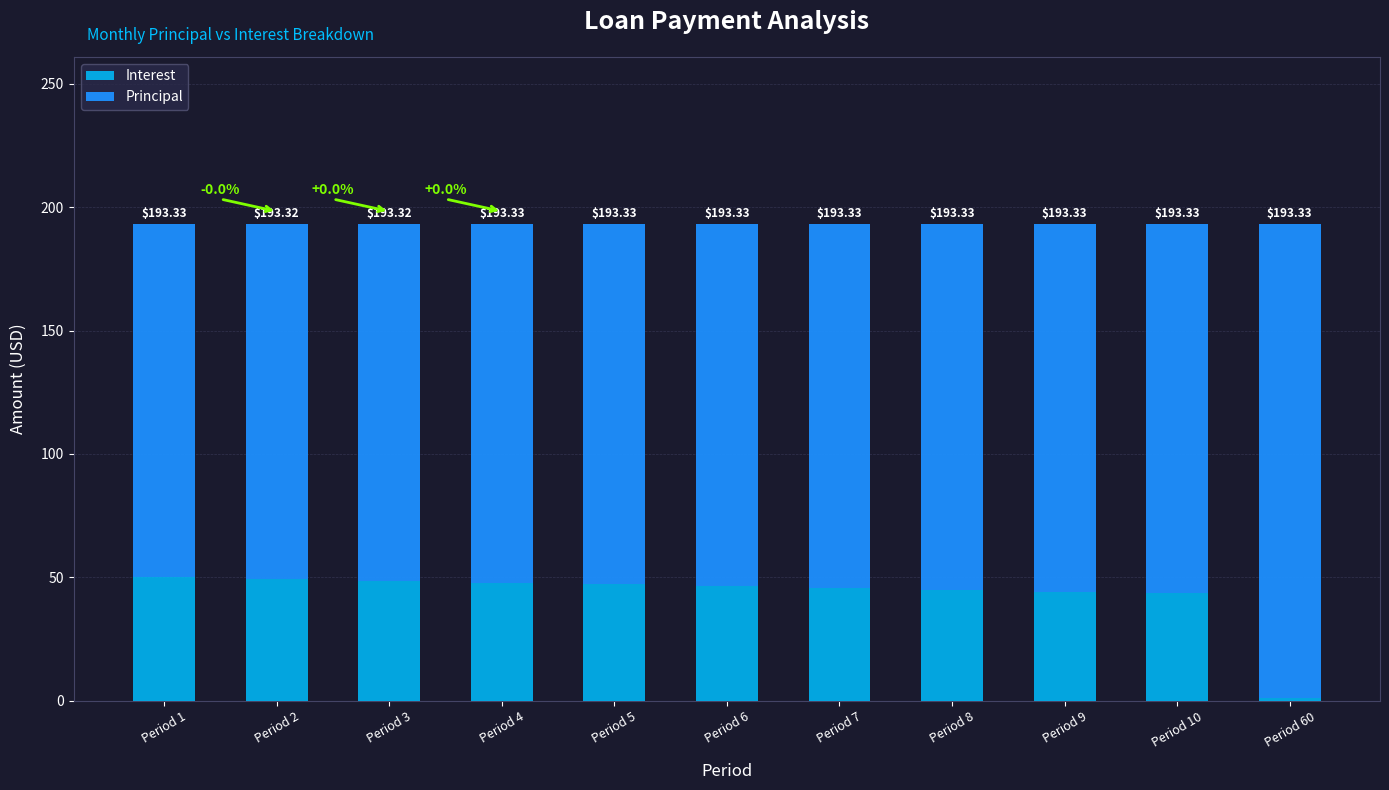

List the labels in order of Interest value, largest first.

Period 1, Period 2, Period 3, Period 4, Period 5, Period 6, Period 7, Period 8, Period 9, Period 10, Period 60